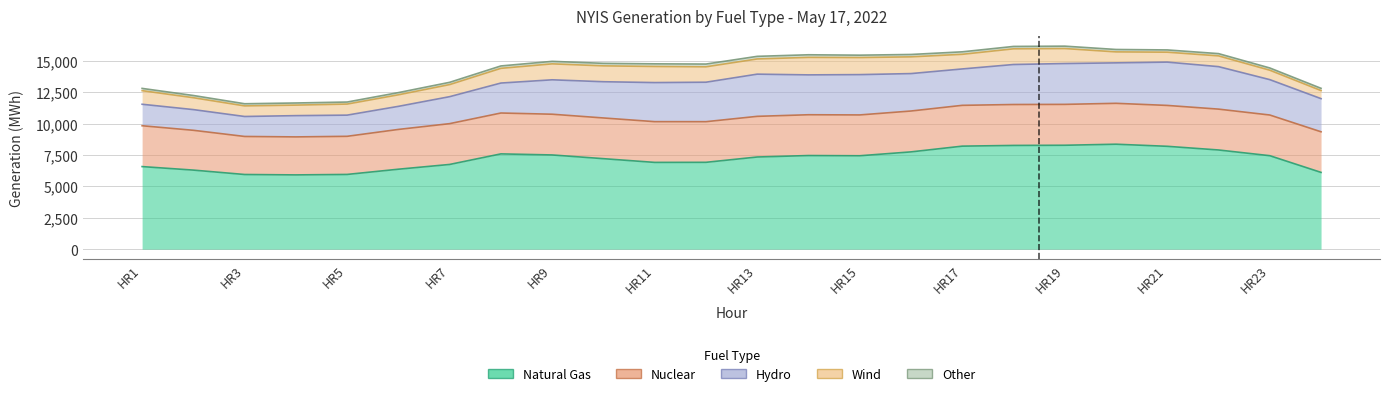

Where does the Nuclear series first go above 3248?

HR1